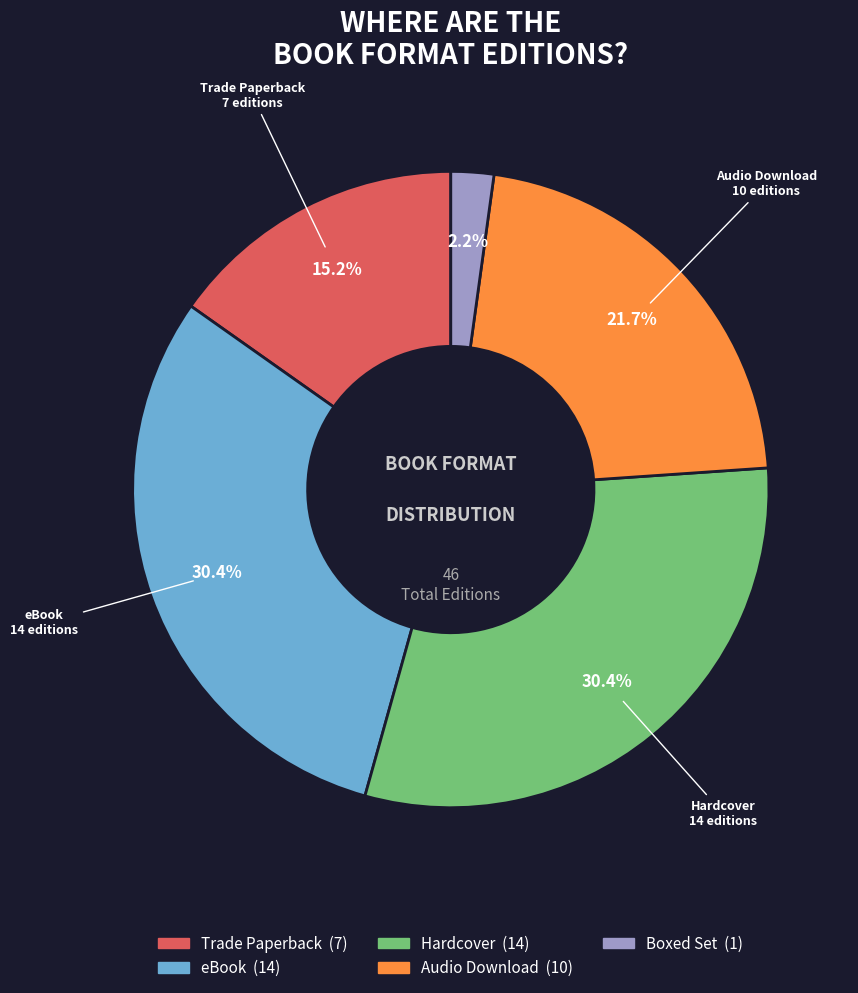

What is the smallest slice in the pie chart?

Boxed Set